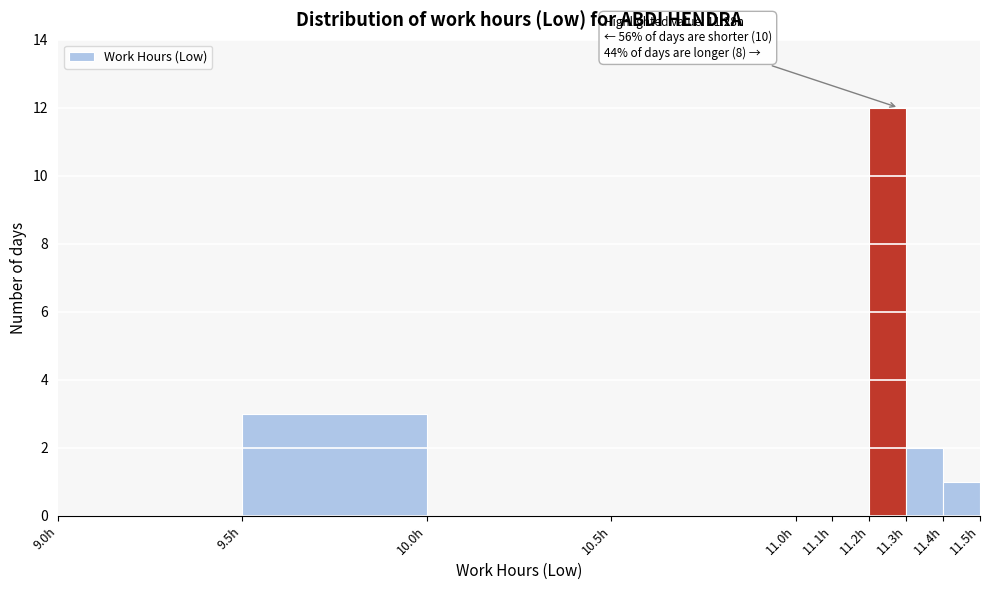

Over which range of the x-axis is the bar tallest?

11.2 to 11.3